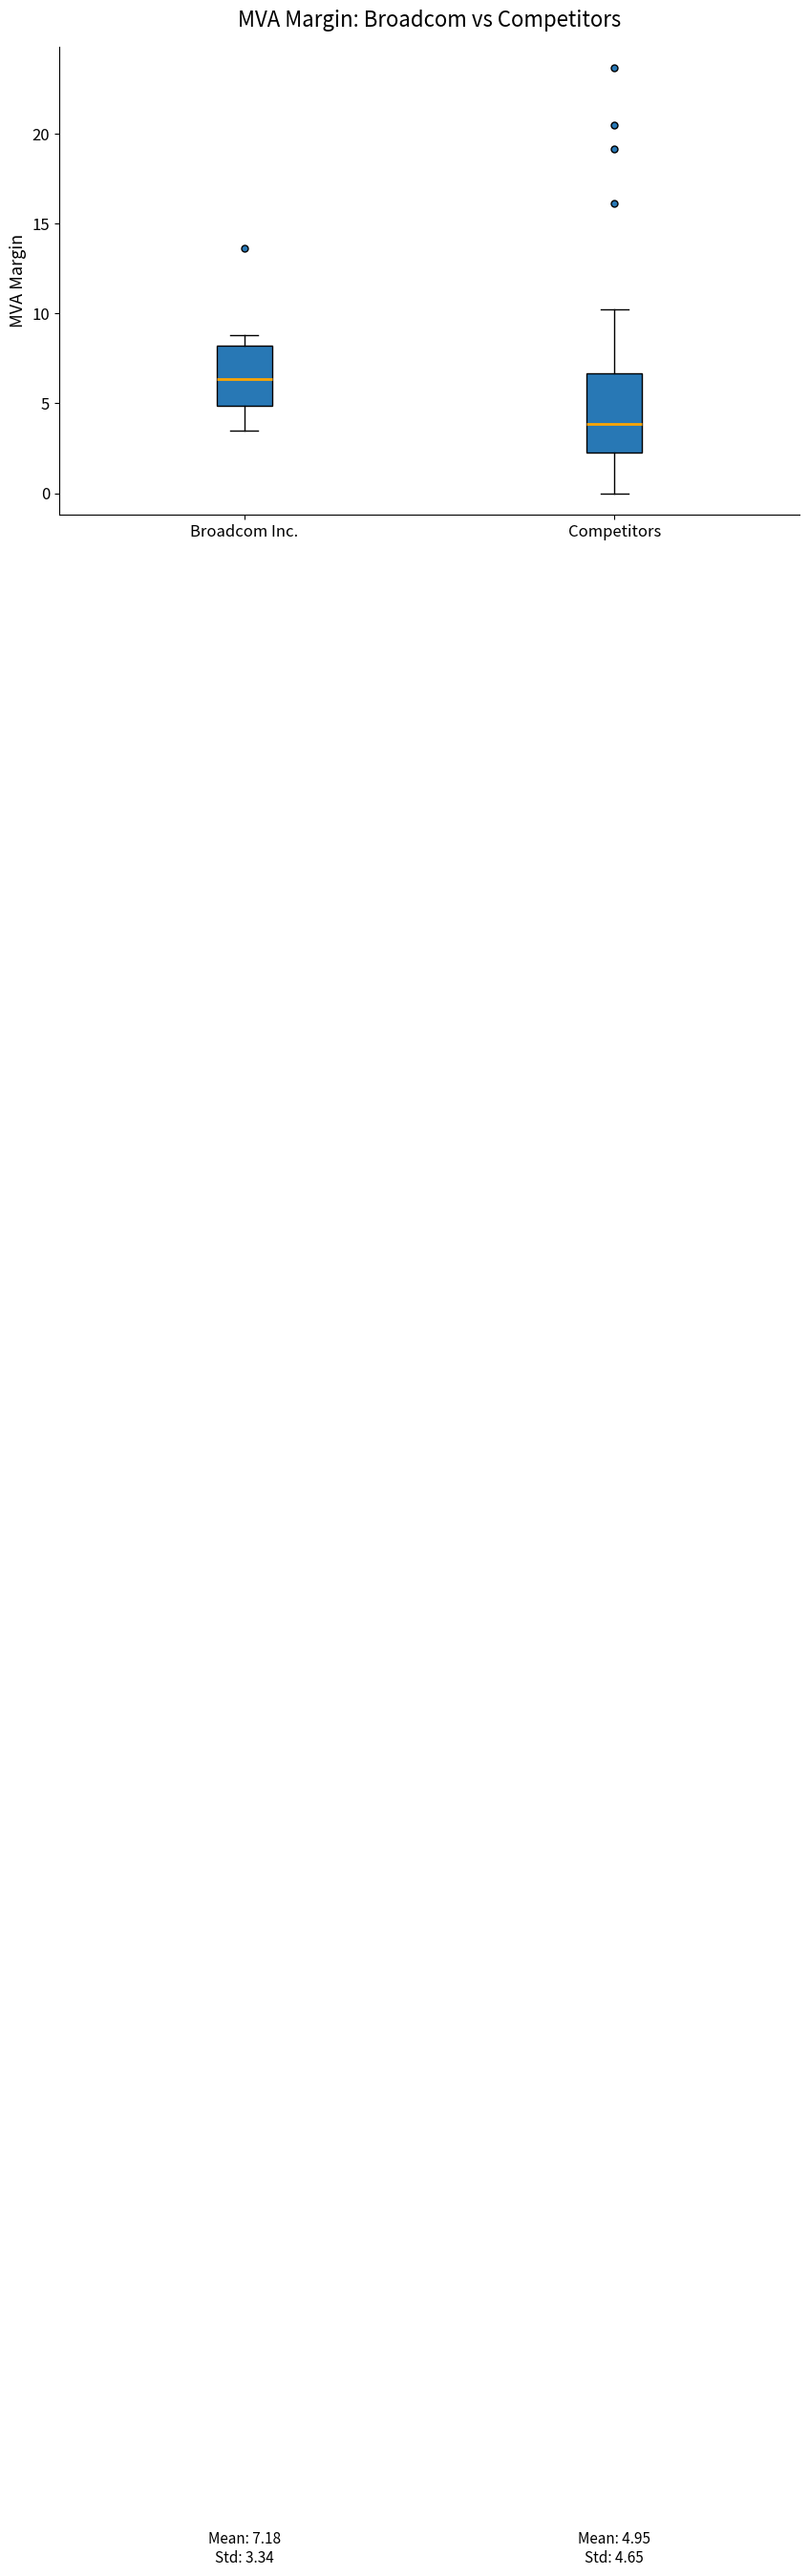

Which box has the lowest median line?

Competitors